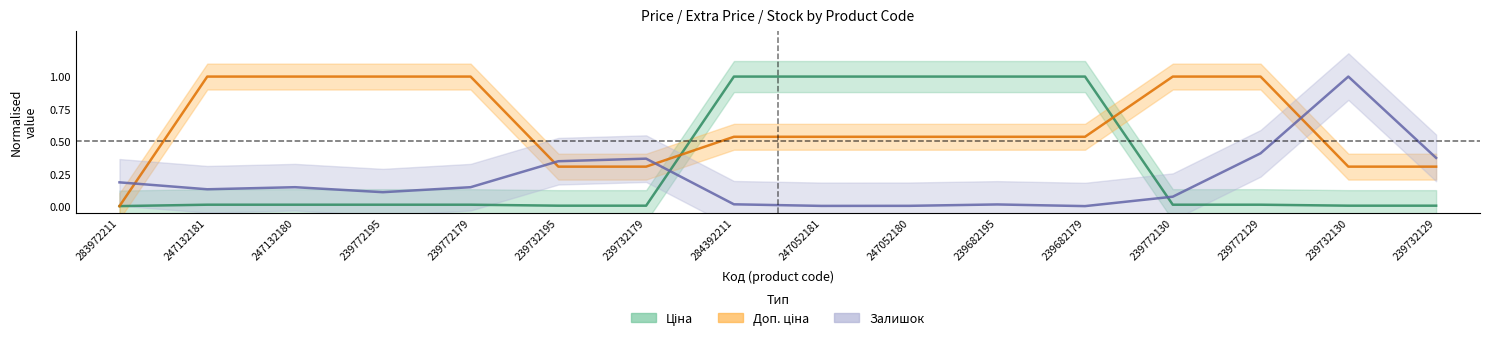

What is the greatest value displayed?

1.0